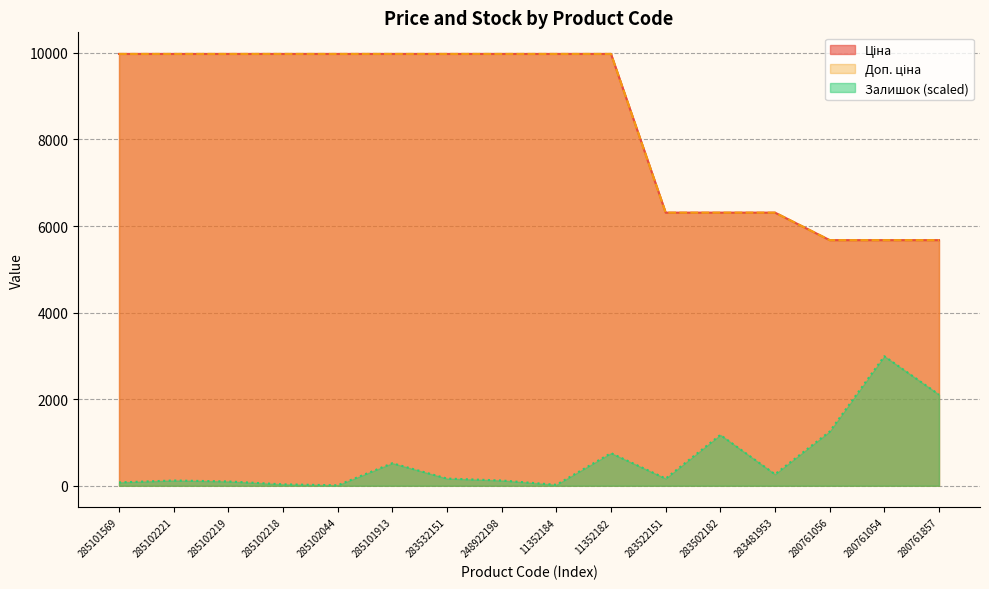

Rank the categories by Залишок value from lowest to highest.

285102044, 11352184, 285102218, 285101569, 285102219, 285102221, 248922198, 283532151, 283522151, 283481953, 285101913, 11352182, 283502182, 280761056, 280761857, 280761054